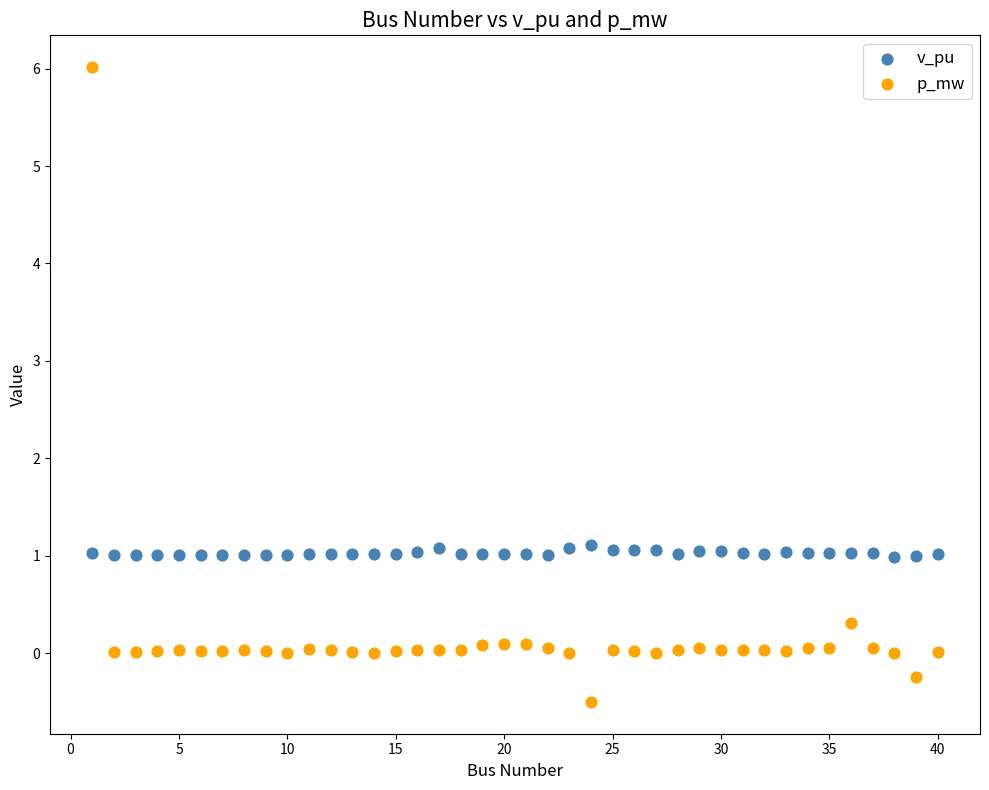

Across all data points, what is the range of Y values (max minus min)?

6.5